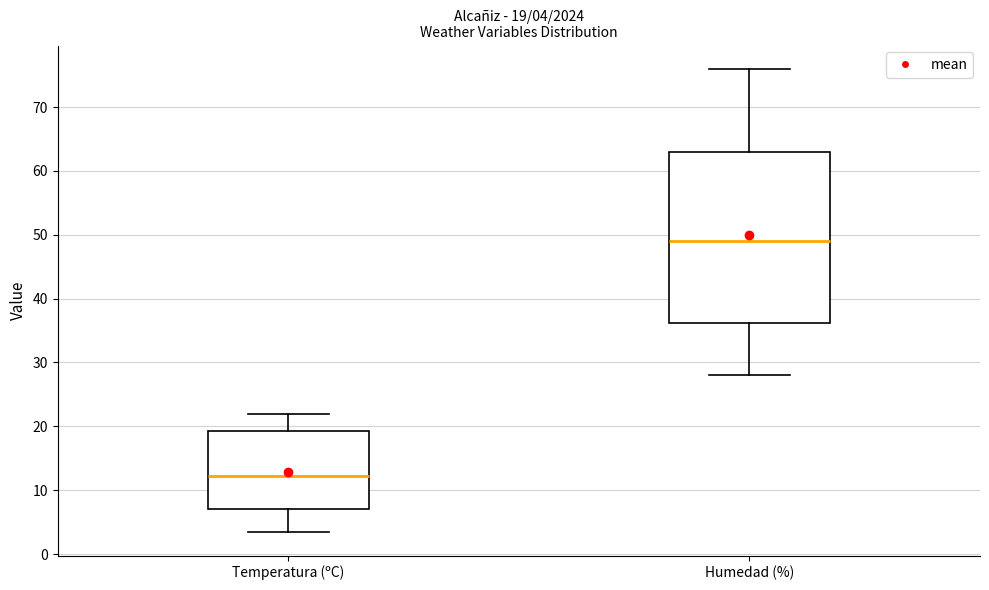

Which box is the tallest, from its lower edge to its upper edge?

Humedad (%)